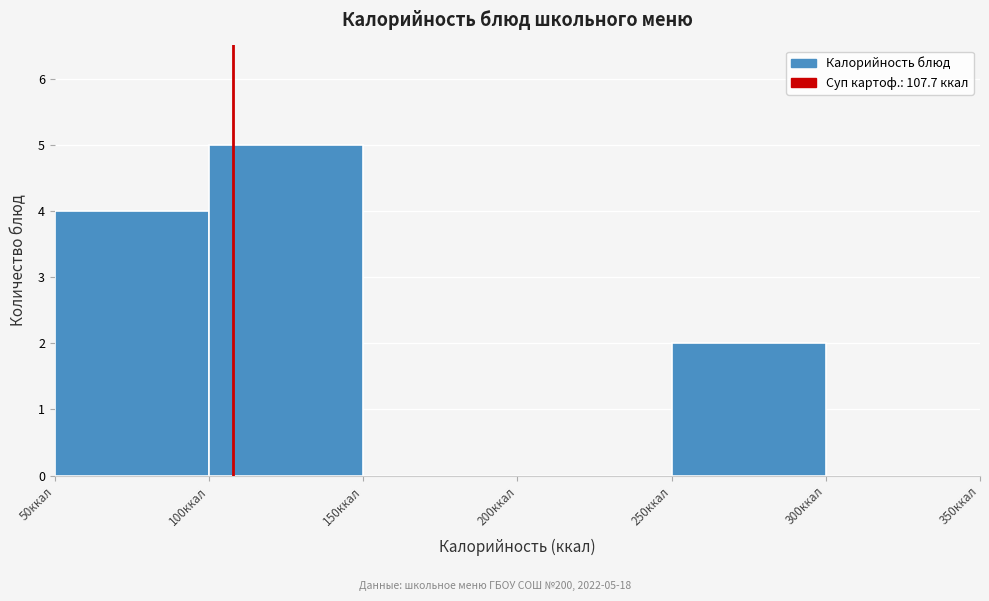

Which range on the x-axis has the tallest bar?

100 to 150